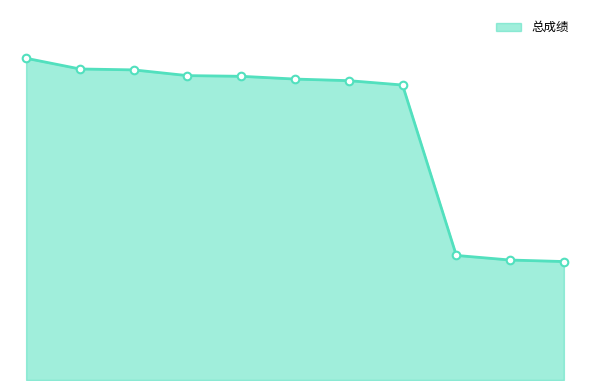

Is this an area chart (filled region under the line)?

Yes